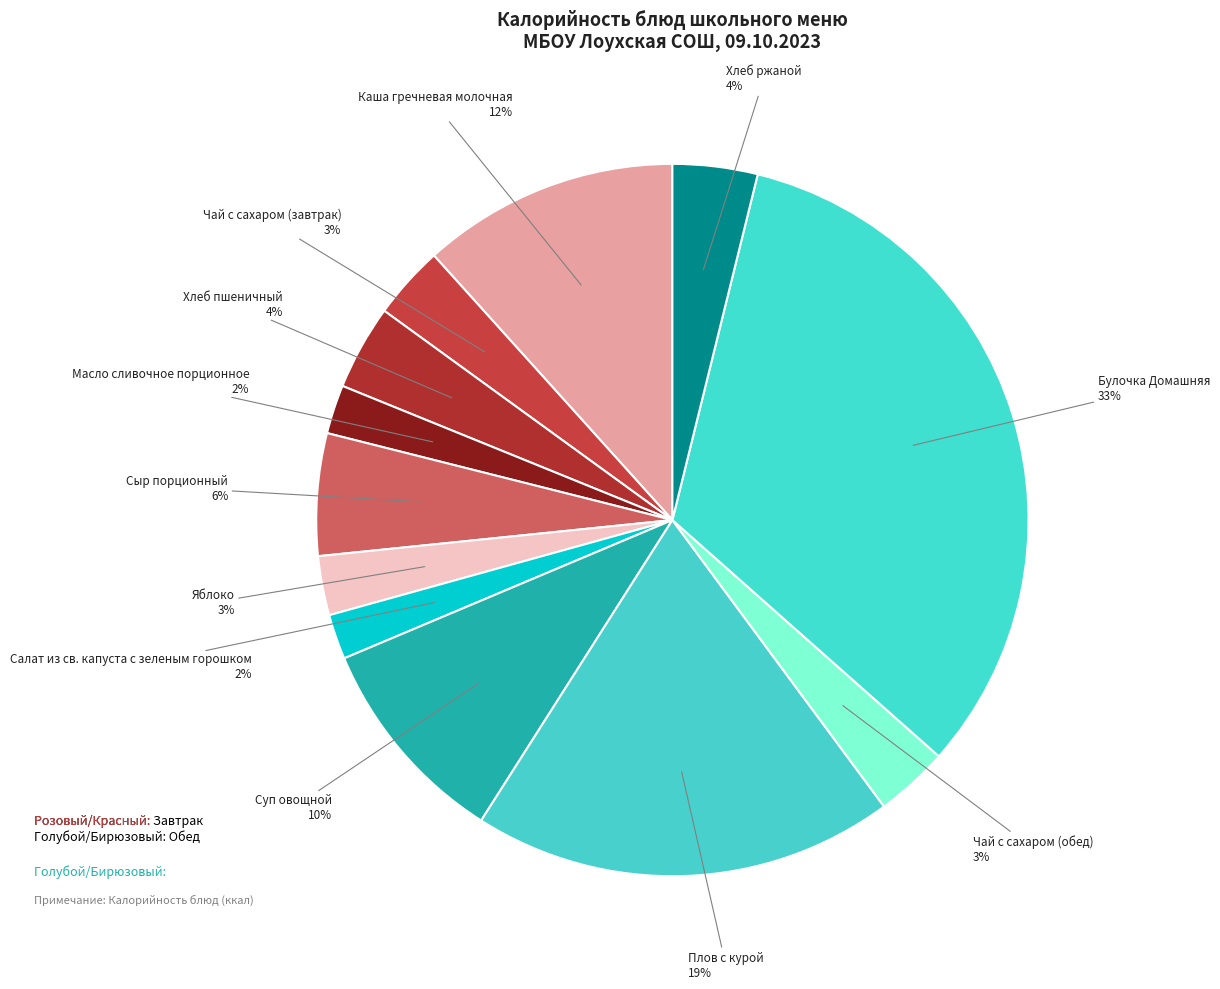

Which category has the smallest portion of the pie?

Салат из св. капуста с зеленым горошком